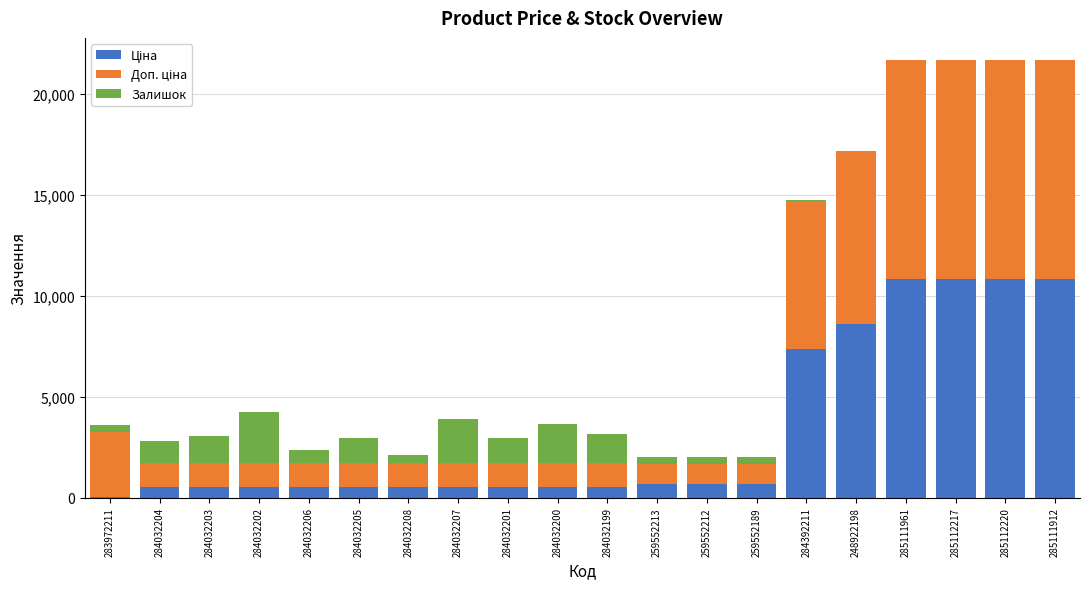

What is the total value across all series at 284032200?

3665.2